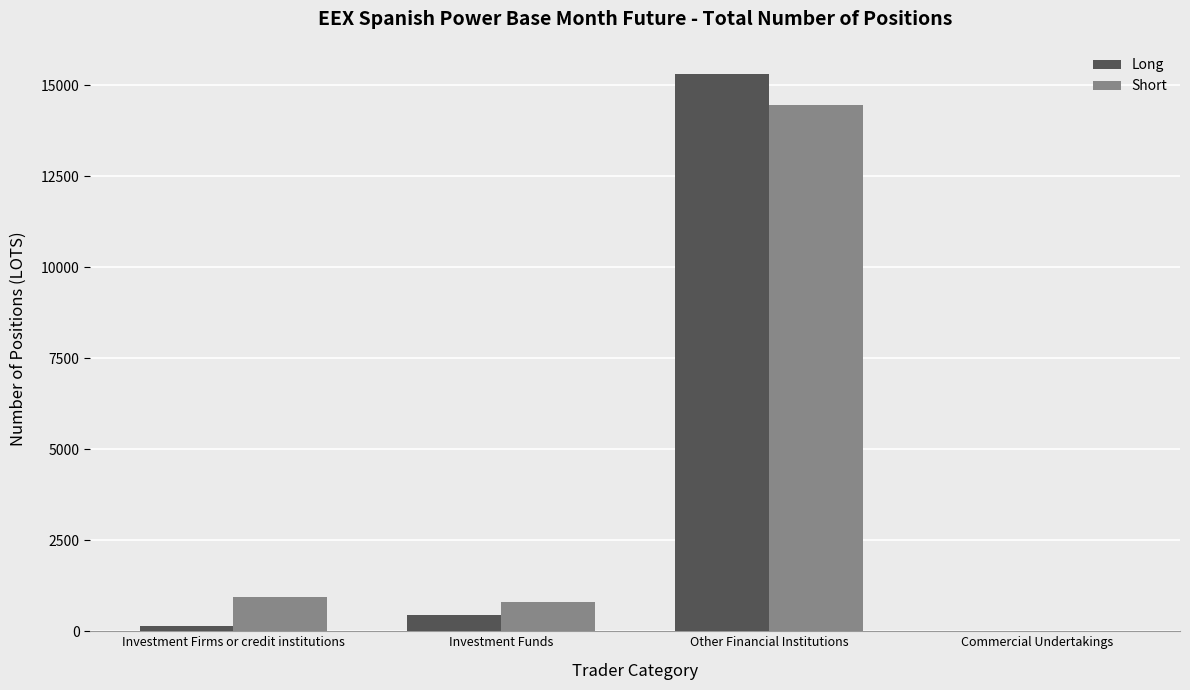

Reading right to left, transcribe all the data shown in this chart.

Long: 0.0	15314.4	455.7	152.8
Short: 0.0	14449.9	801.3	935.3